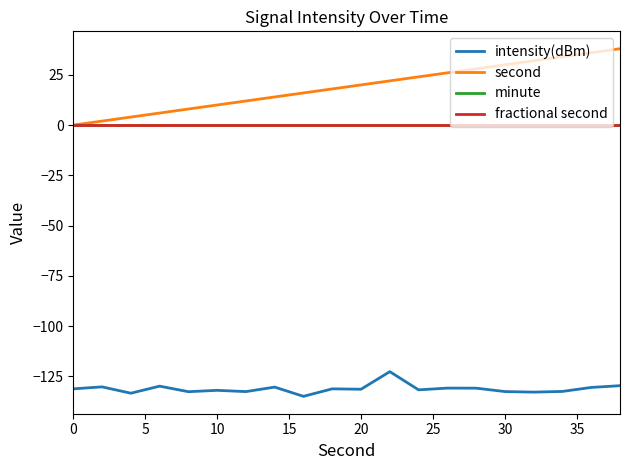

Does the chart display data point markers on the line(s)?

No